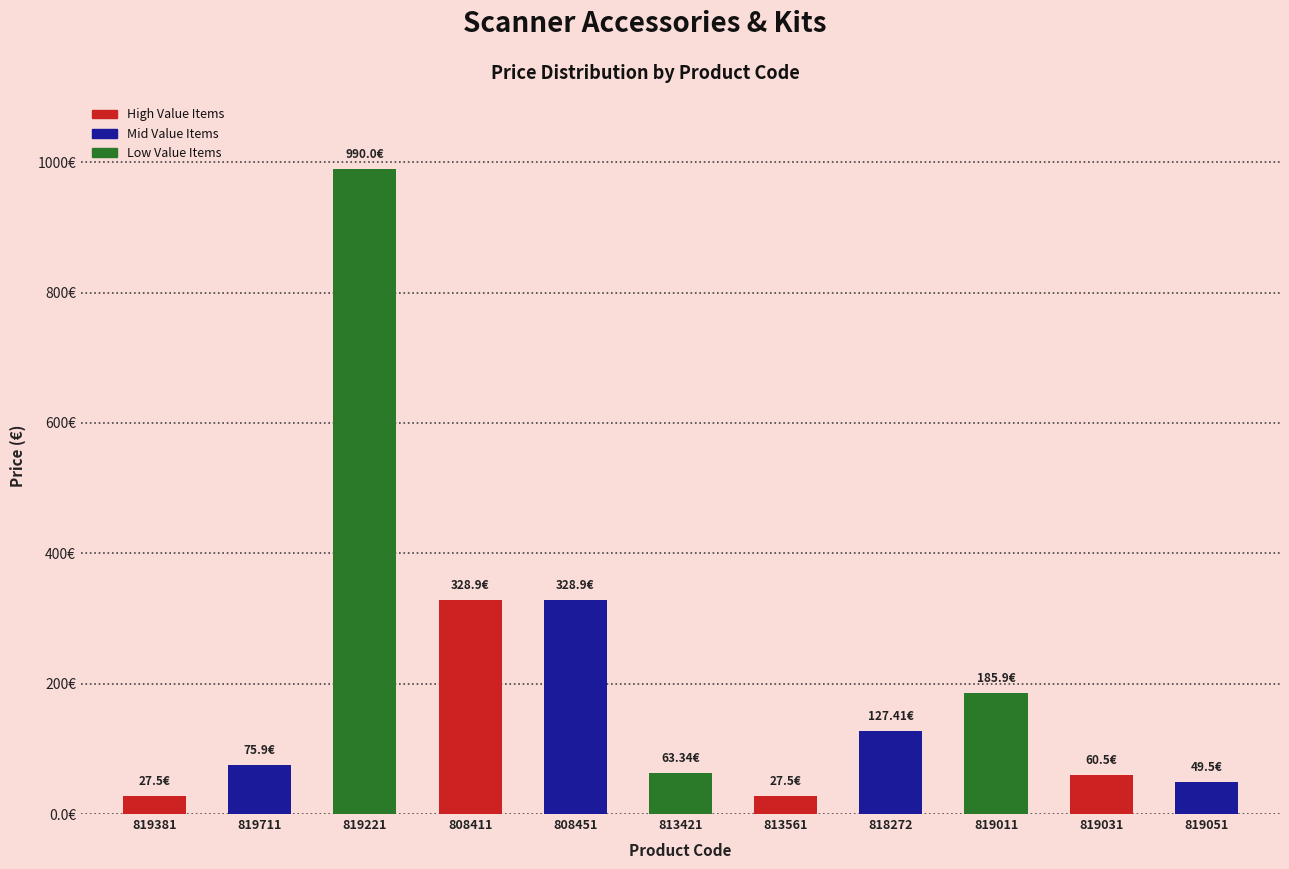

Are the bars horizontal?

No